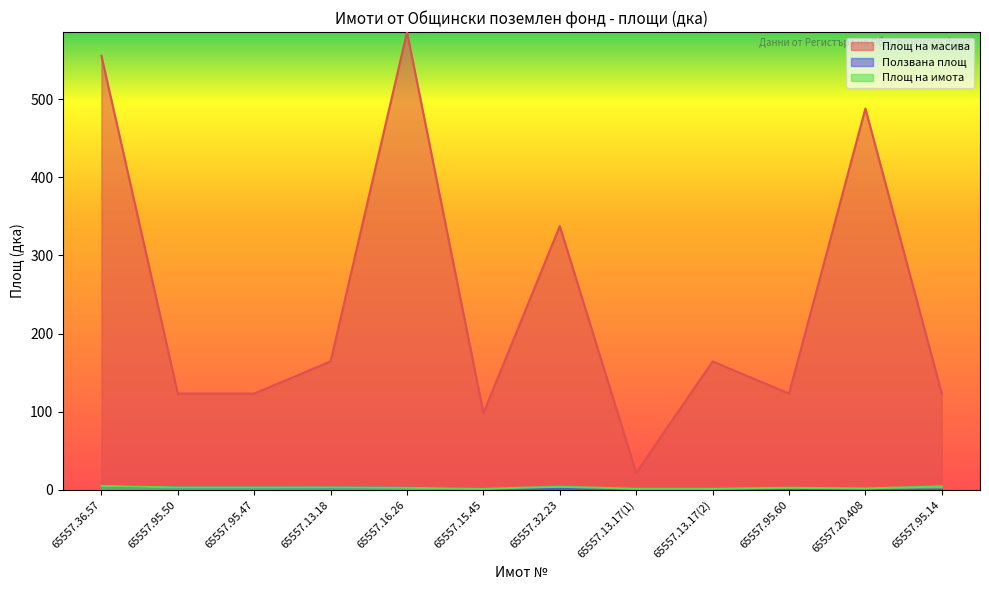

Does the chart display data point markers on the line(s)?

No